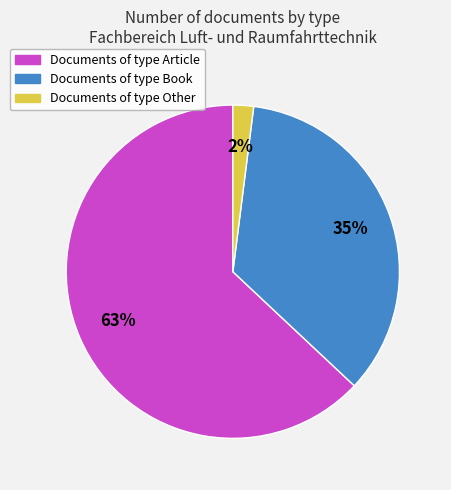

Which slice represents more than half of the pie?

Documents of type Article